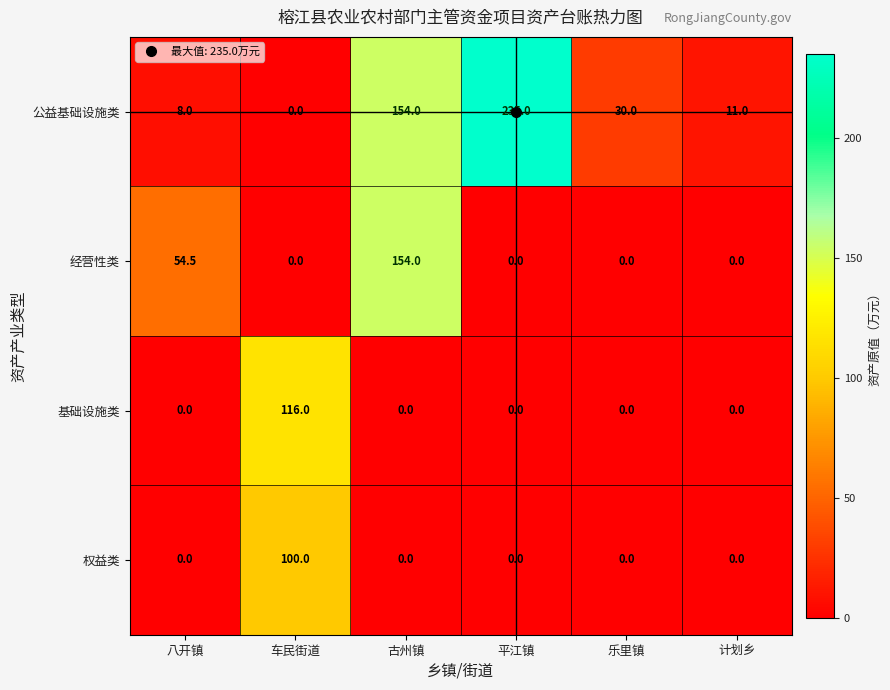

Where is 经营性类 nearest to the value 77?

八开镇